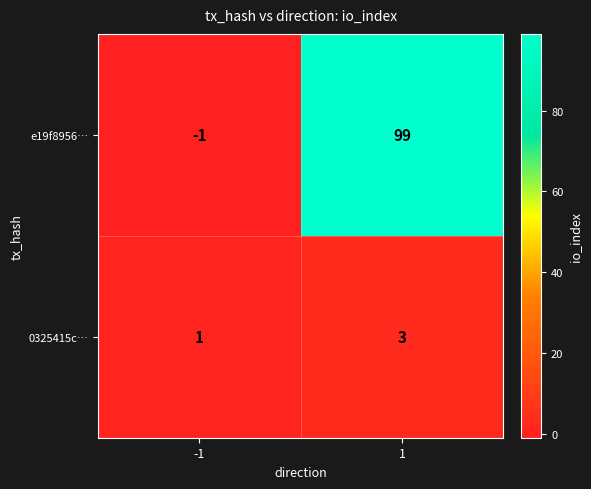

Which series has the largest range (max minus min)?

e19f8956…